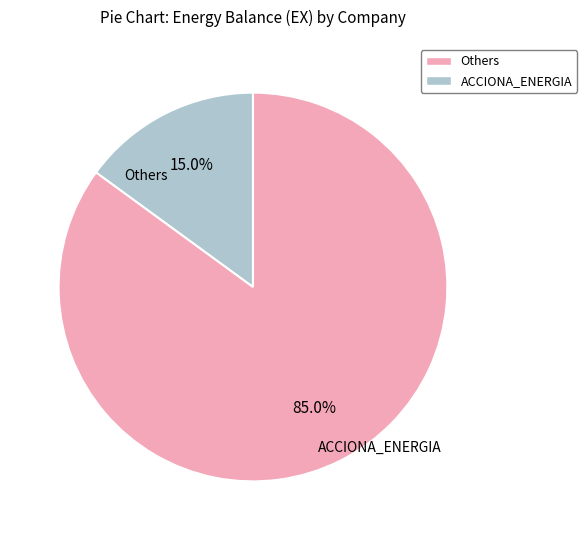

Which slice is the largest?

ACCIONA_ENERGIA